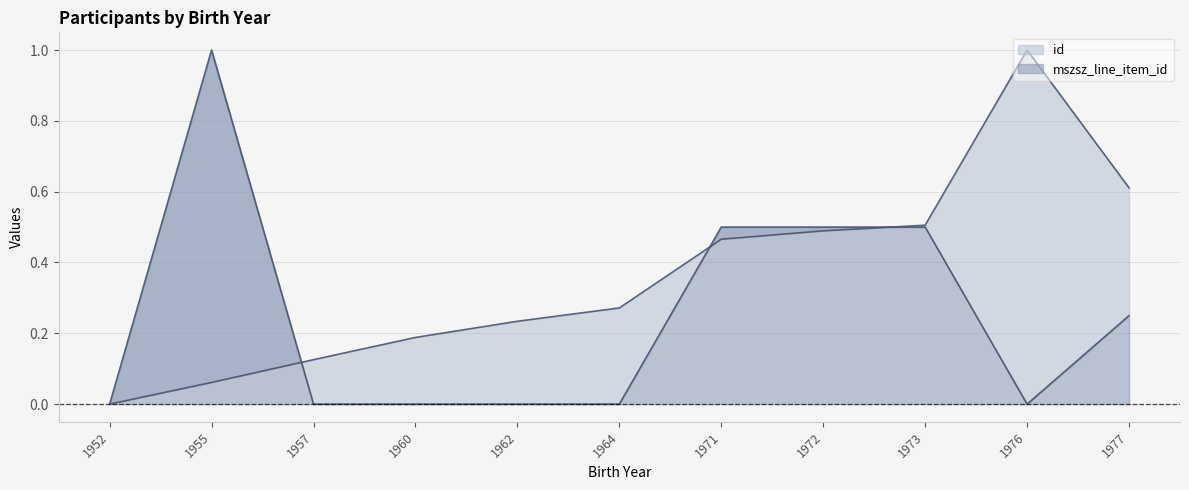

Where is the first local maximum for id?

1976